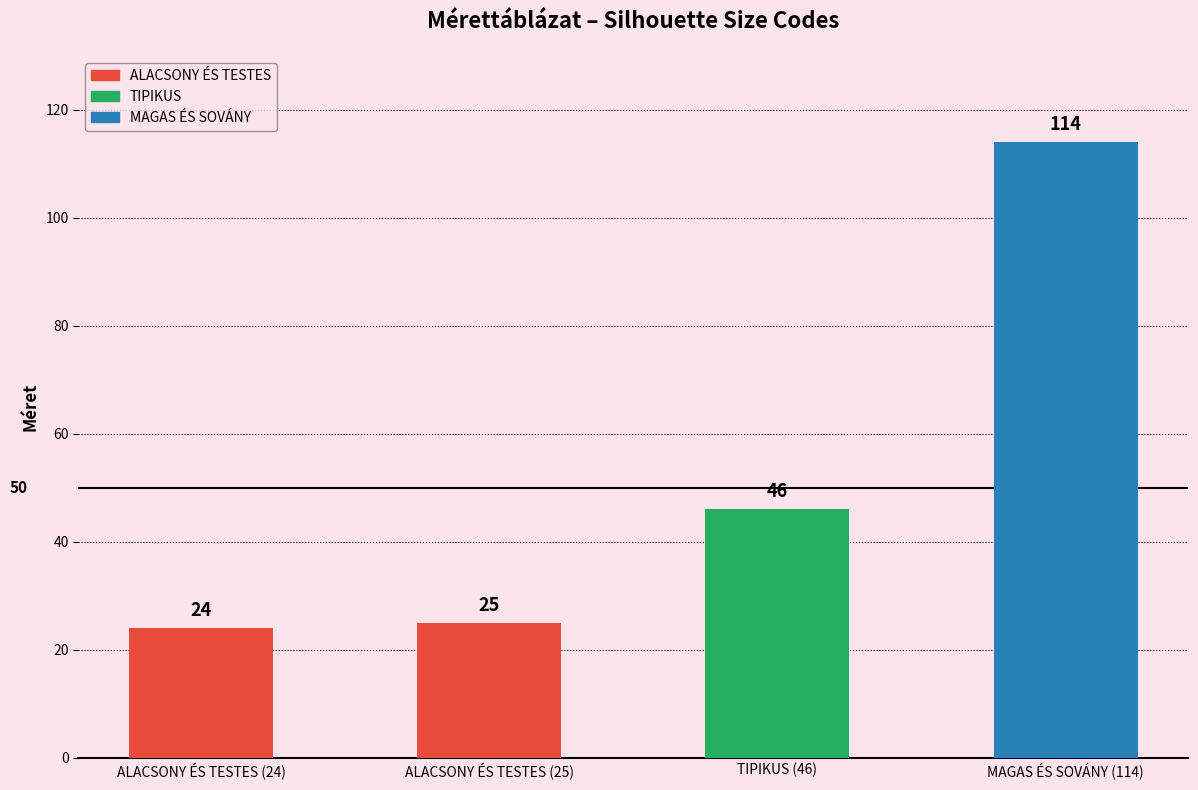

Is it true that the value at ALACSONY ÉS TESTES (24) is 24?

True